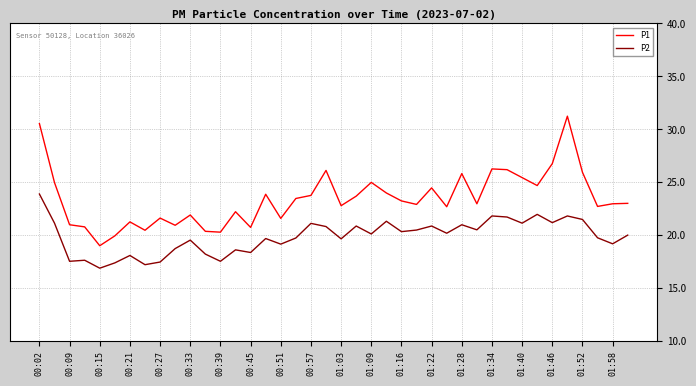

Rank the series by their average value, from lowest to highest.

P2, P1